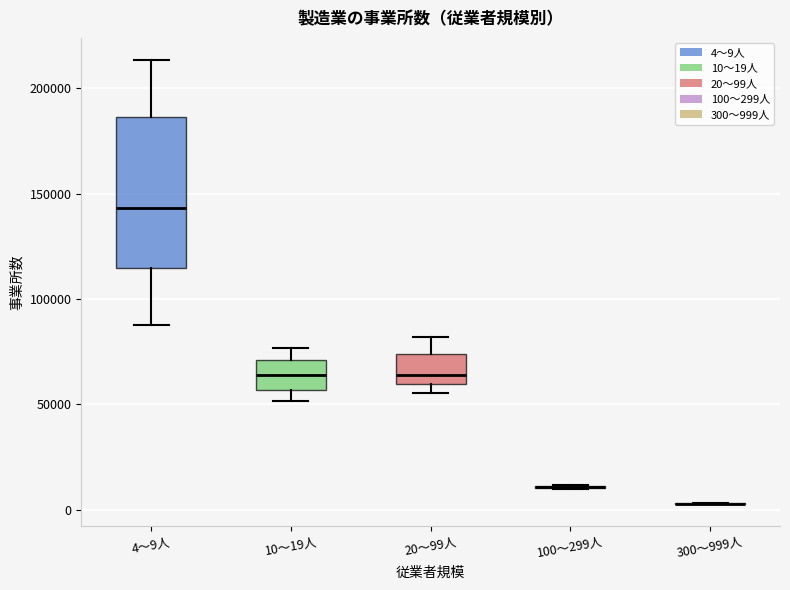

Comparing the boxes themselves (not the whiskers), which one is the tallest?

4～9人